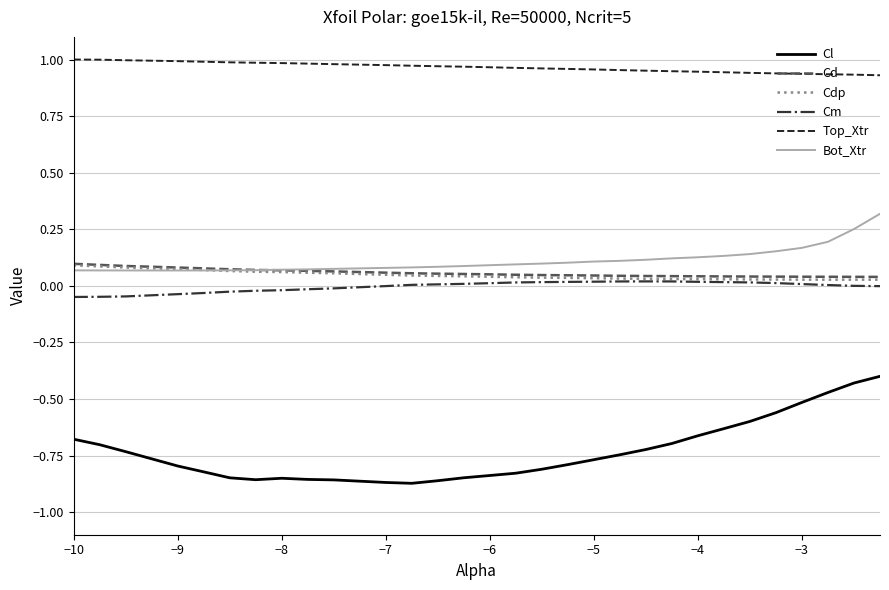

True or false: Cm has more than 0 interior local peaks.

True